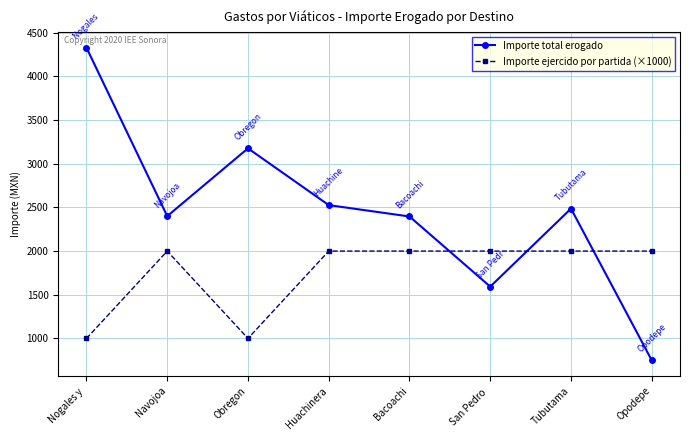

What is the difference between the Importe total erogado values at Tubutama and Obregon?

690